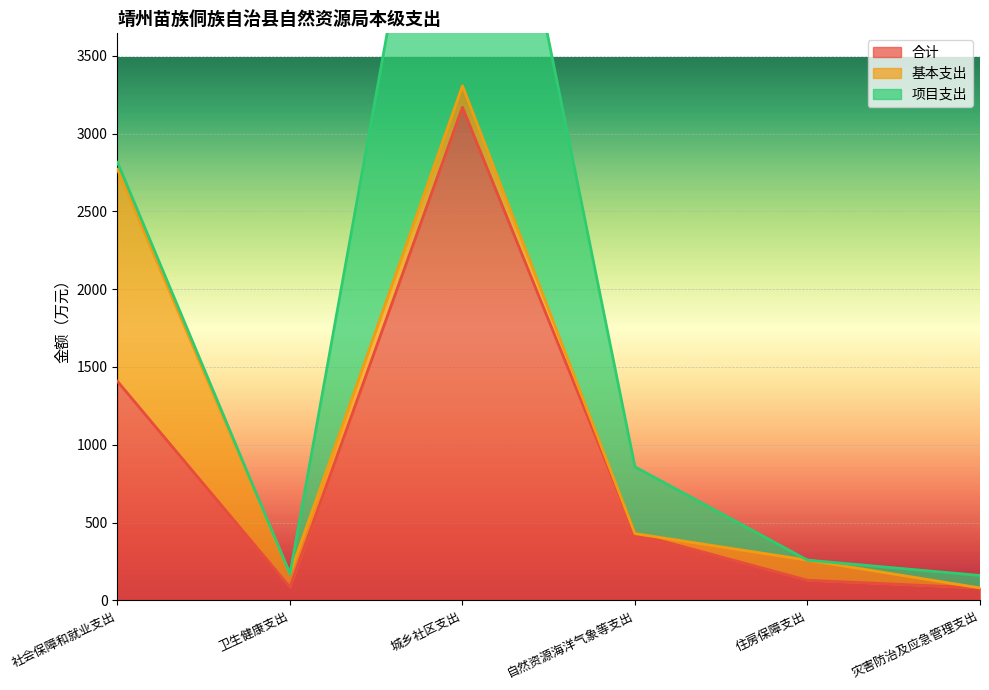

Is it true that 基本支出 equals 35.0 at 卫生健康支出?

False